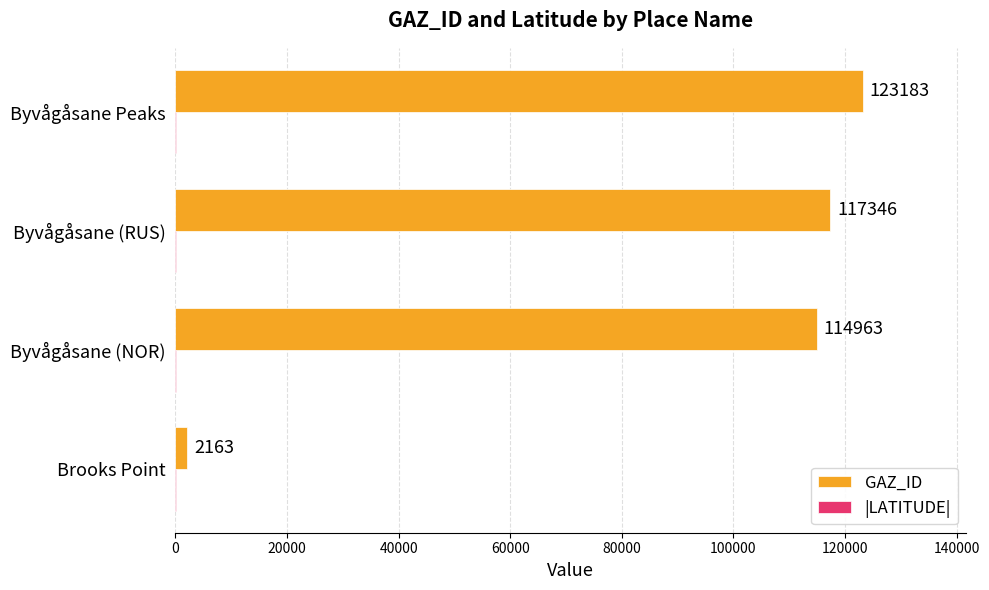

Which series has the largest total across all categories?

GAZ_ID